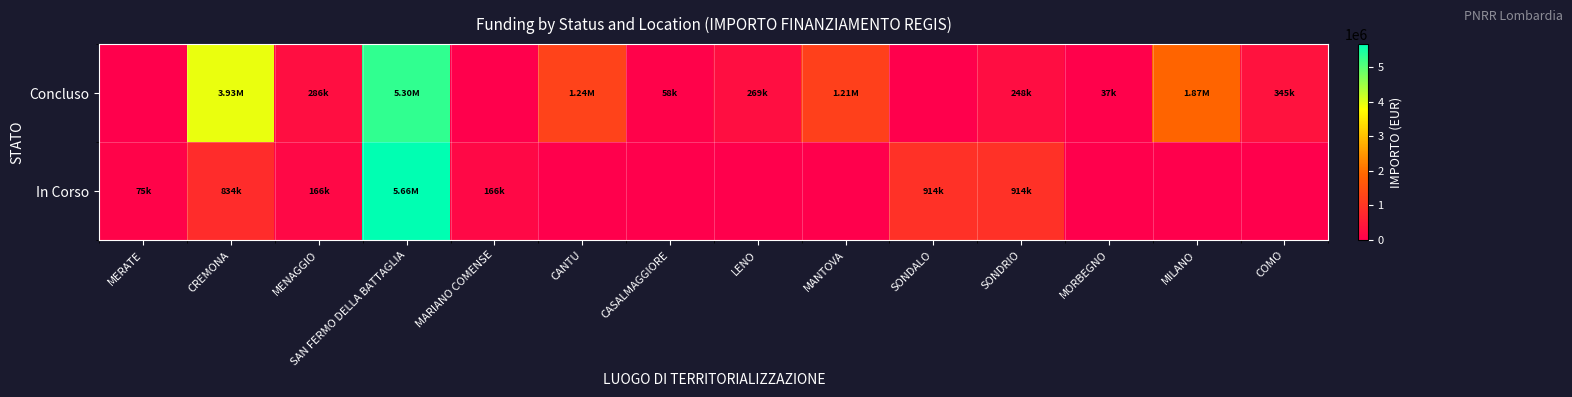

List the series in order of their overall mean, highest first.

Concluso, In Corso